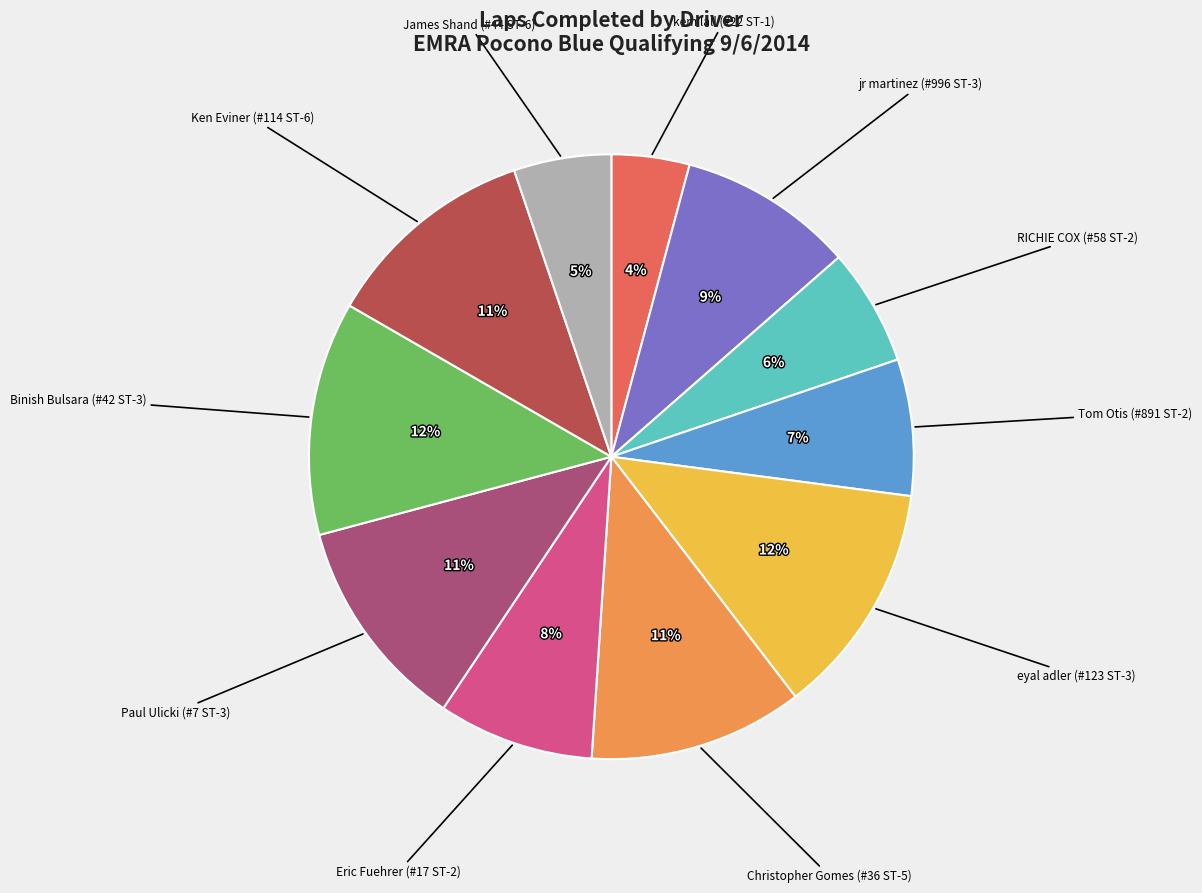

To the nearest percent, what is the difference between the kem lall (#22 ST-1) and Ken Eviner (#114 ST-6) slice percentages?

7%